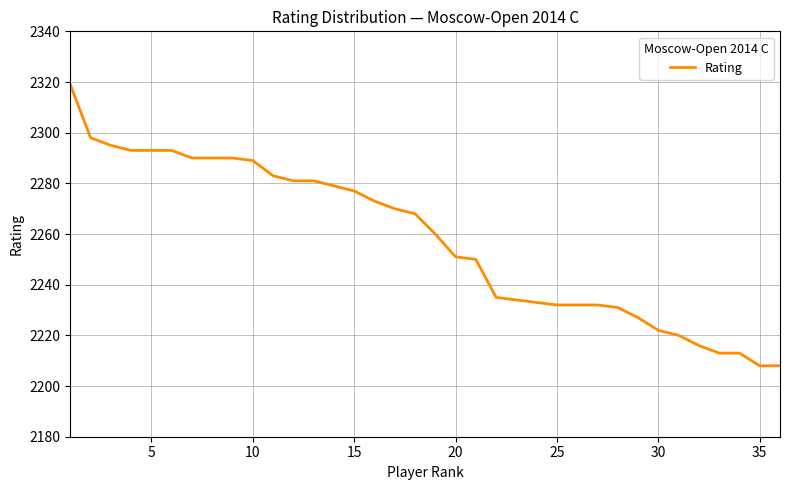

What is the smallest value displayed?

2208